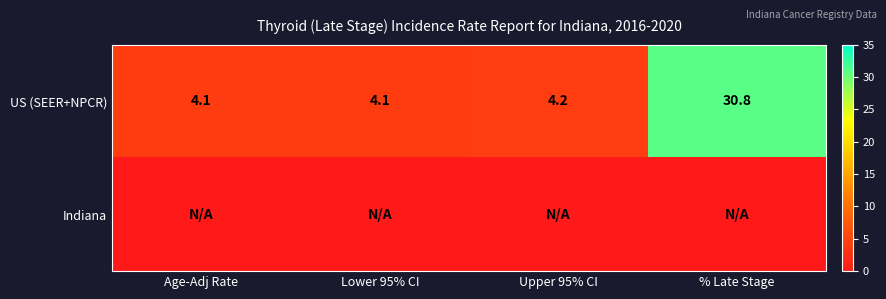

What is the total value across all series at Upper 95% CI?

4.2